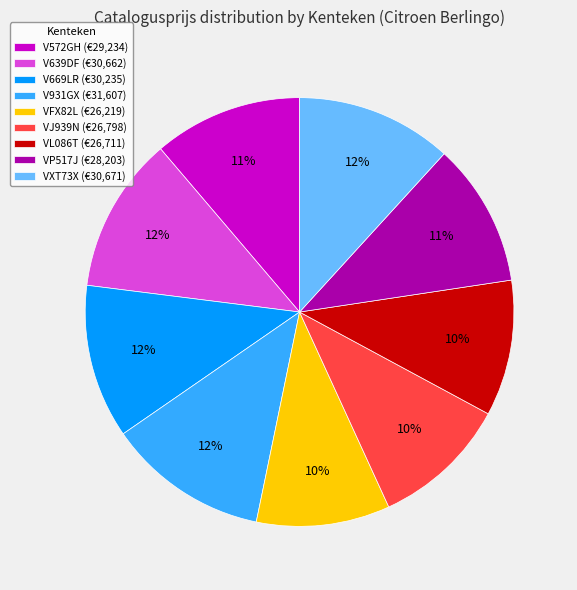

Does V669LR represent more than half of the total?

No